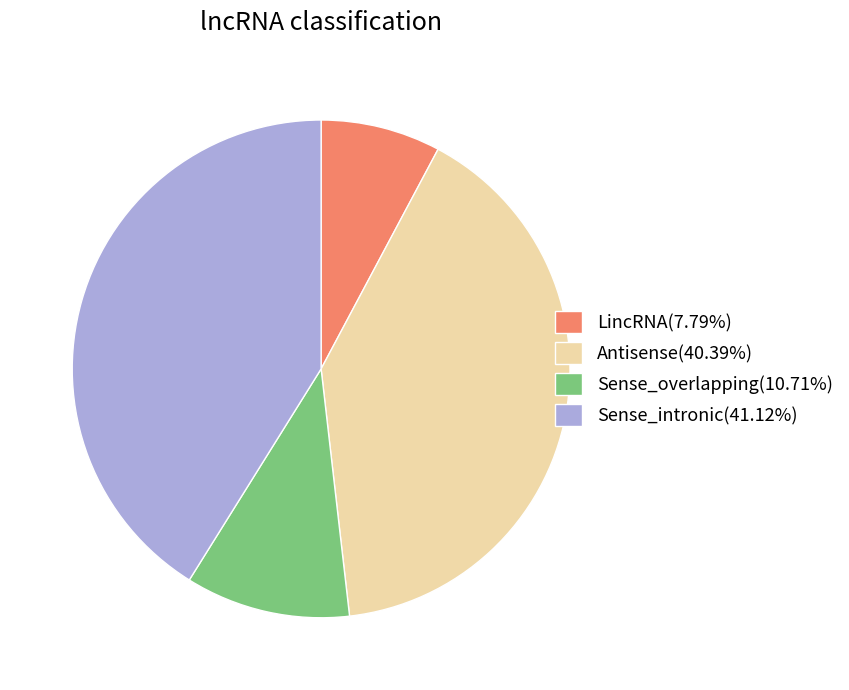

Approximately how many times larger is the value at LincRNA(7.79%) compared to Sense_overlapping(10.71%)?

0.7